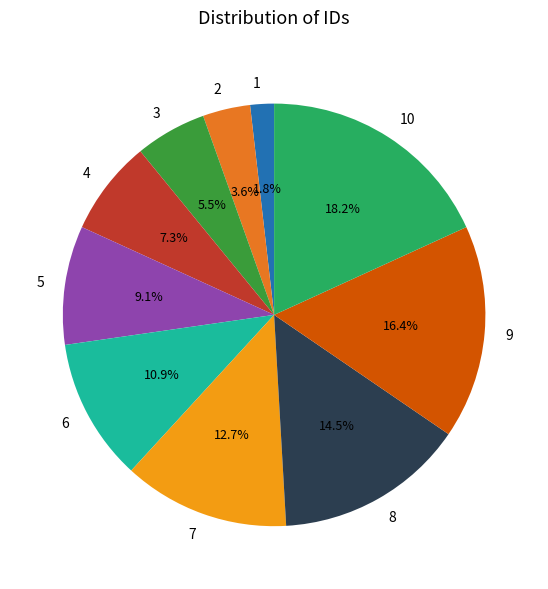

Which has a higher value, 1 or 8?

8